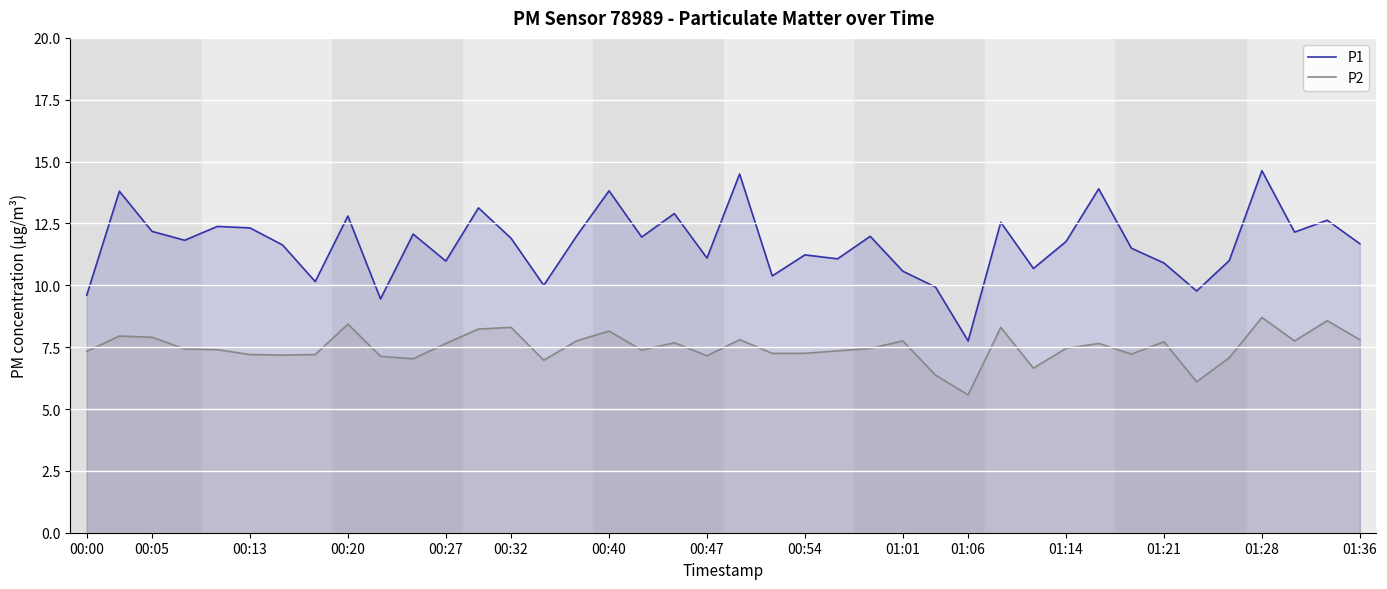

How many categories are shown in the chart?

40